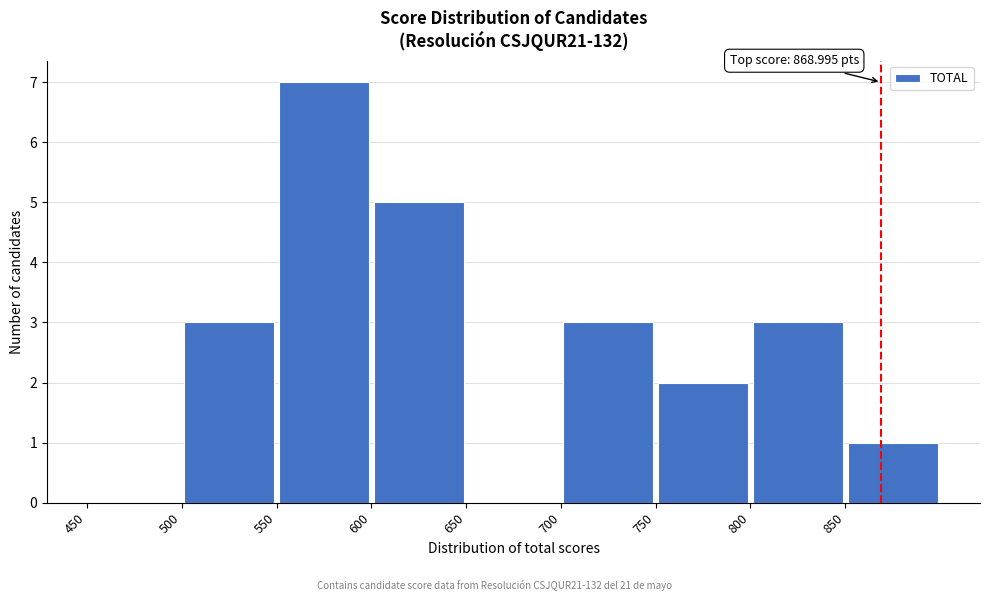

Which range on the x-axis has the tallest bar?

550 to 600